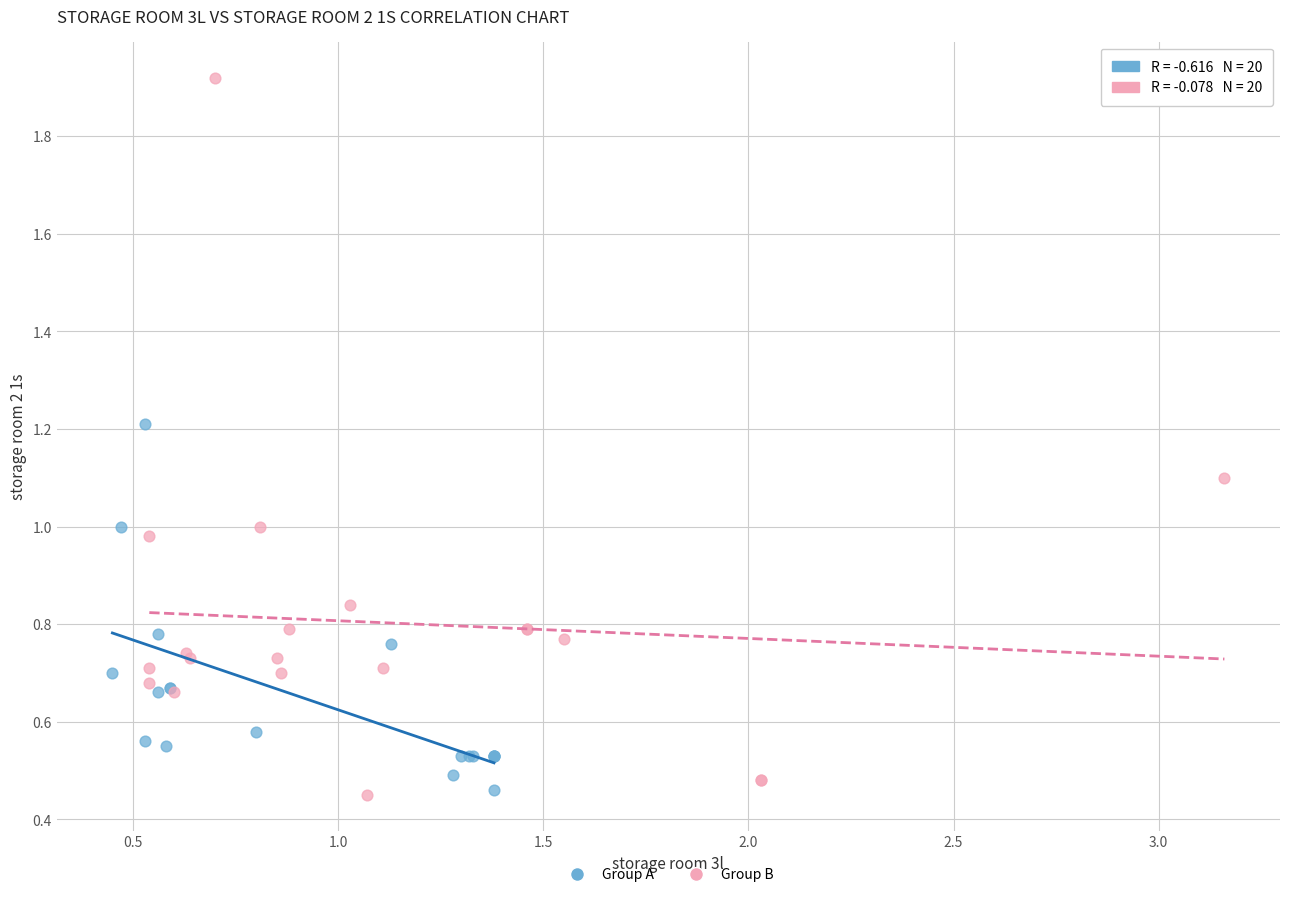

What are all the series names shown in the legend?

Group A, Group B